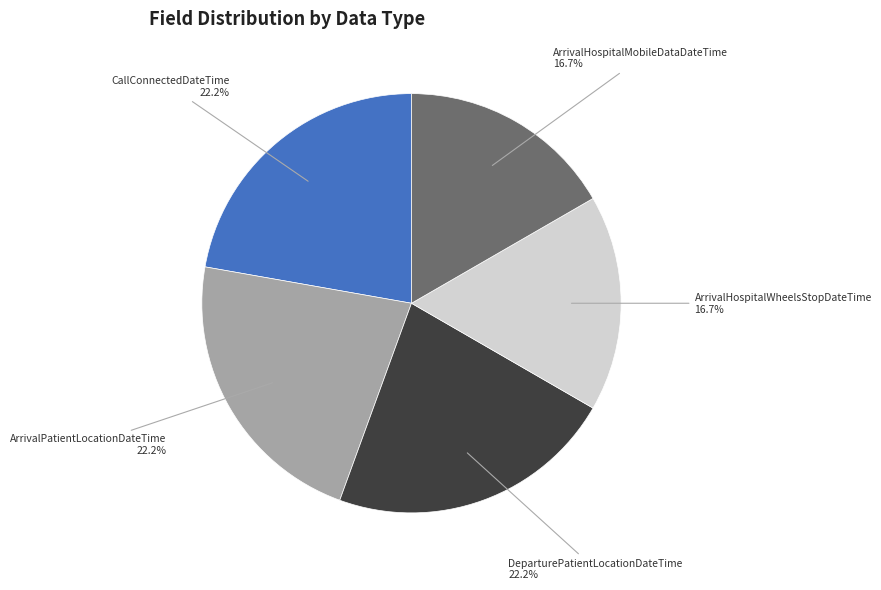

Which has a higher value, ArrivalPatientLocationDateTime or ArrivalHospitalWheelsStopDateTime?

ArrivalPatientLocationDateTime